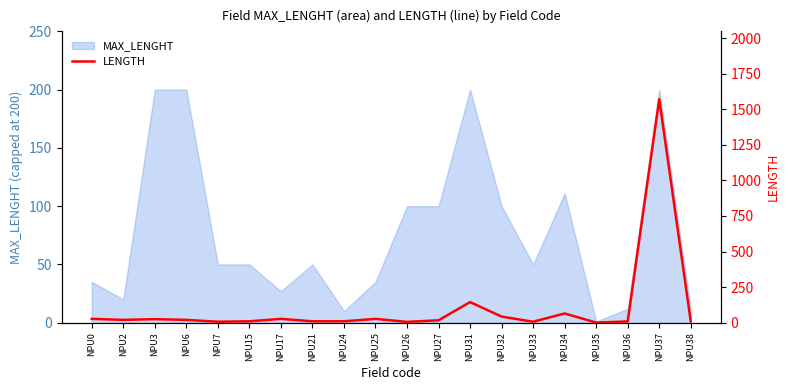

What is the minimum value shown in the chart?

1